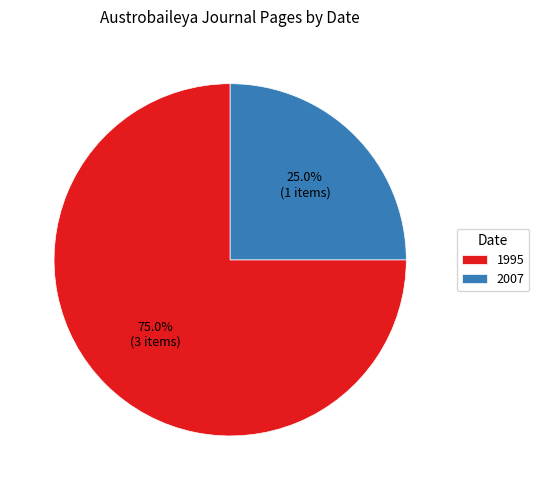

What is the smallest slice in the pie chart?

2007